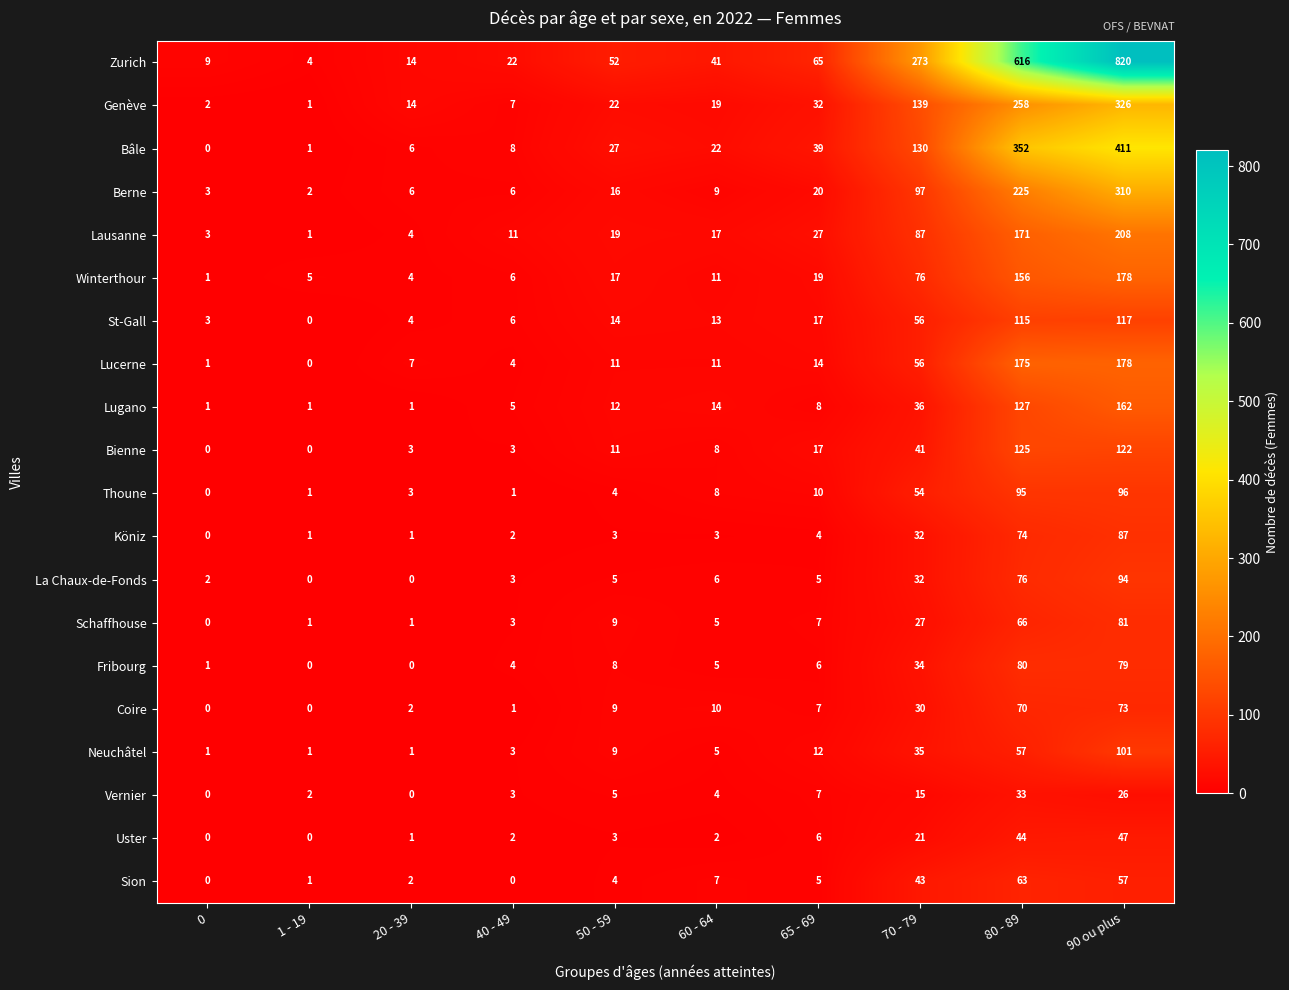

True or false: Genève has a value of 49 at 65 - 69.

False